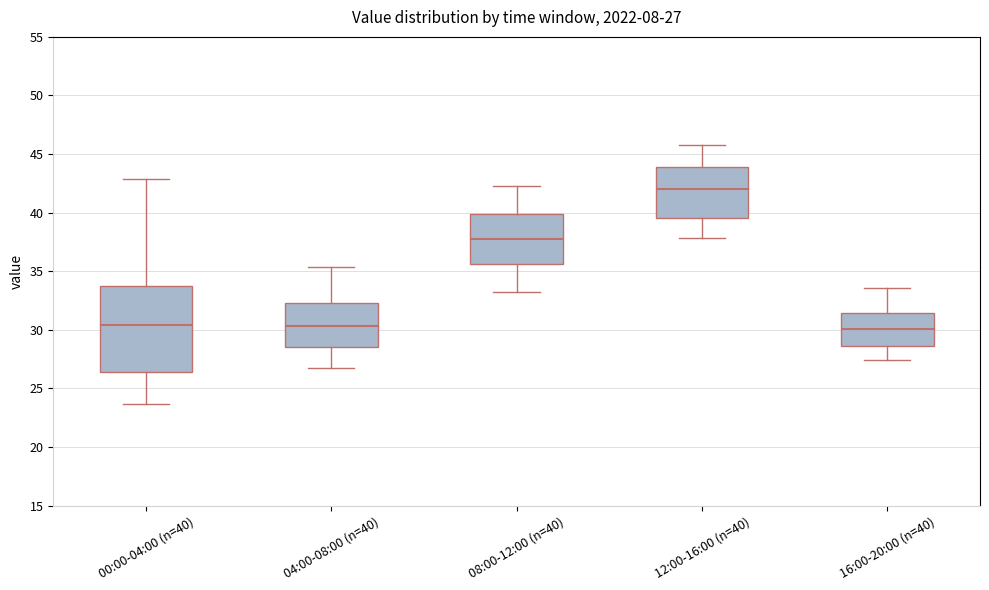

Comparing the boxes themselves (not the whiskers), which one is the tallest?

00:00-04:00 (n=40)